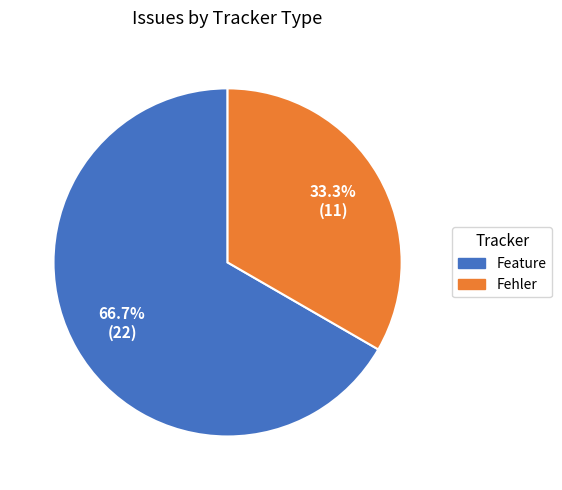

Rank the categories by value from highest to lowest.

Feature, Fehler